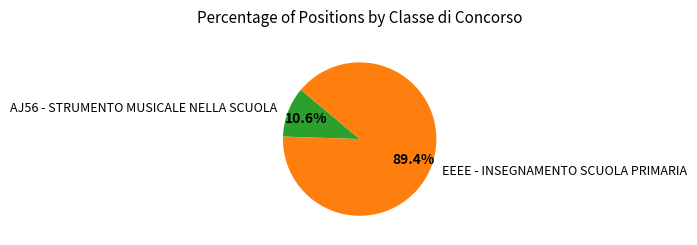

How much of the chart is everything except AJ56 - STRUMENTO MUSICALE NELLA SCUOLA?

89.4%